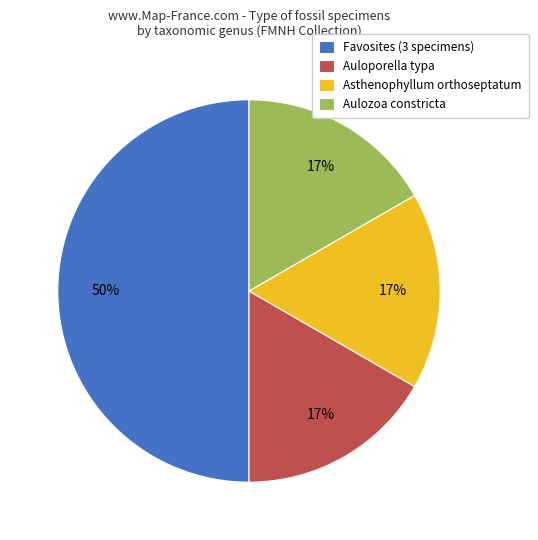

Which category accounts for the majority?

Favosites (3 specimens)